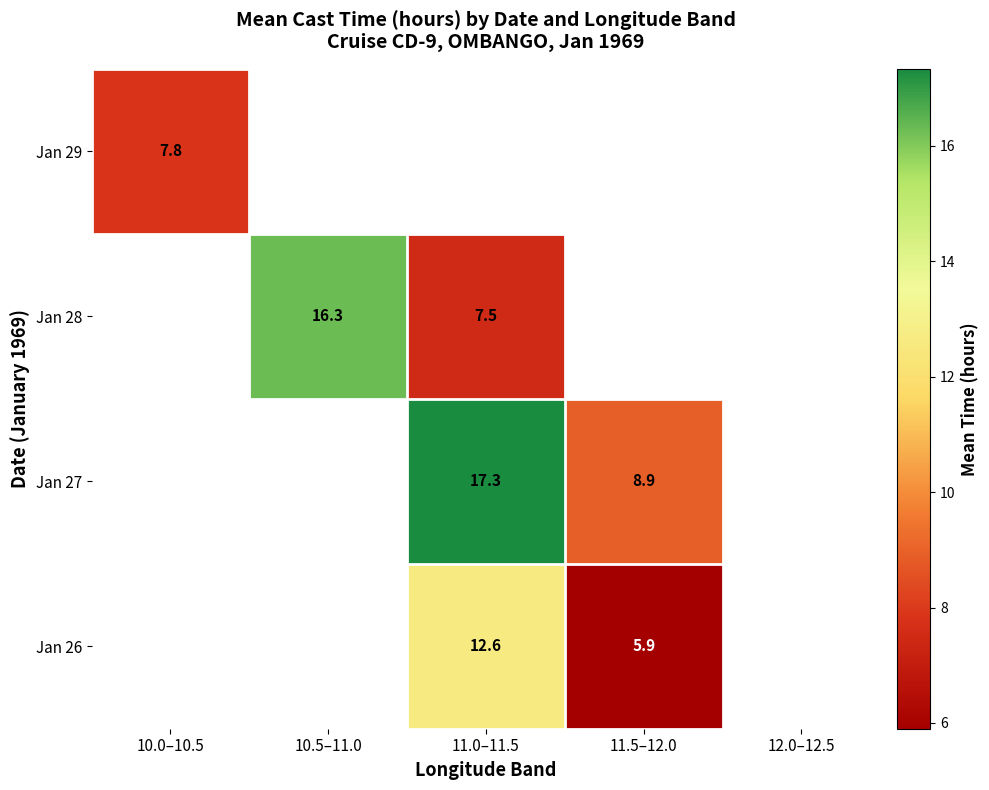

Which has a higher value, 10.0–10.5 or 11.0–11.5?

11.0–11.5